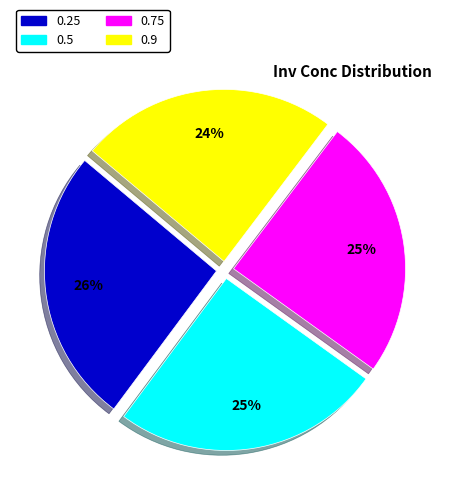

Which has a higher value, 0.9 or 0.5?

0.5